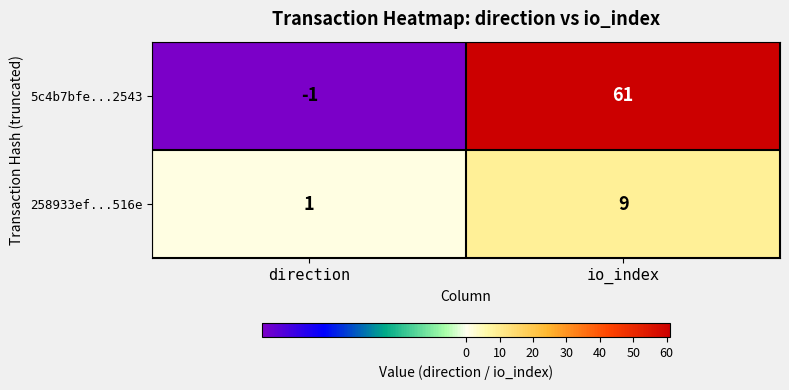

At which label is 258933ef...516e closest to 5?

direction